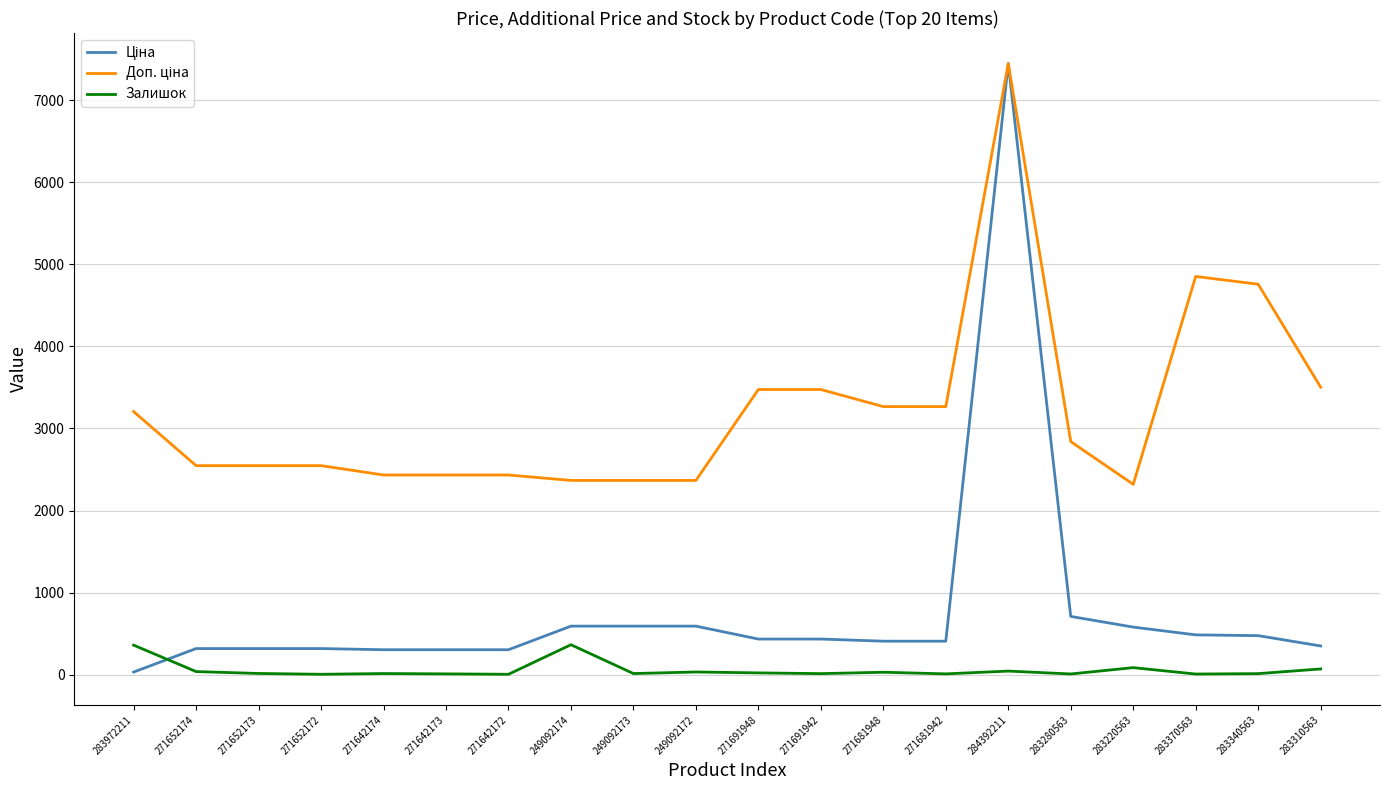

What is the lowest value of the Залишок series?

5.0